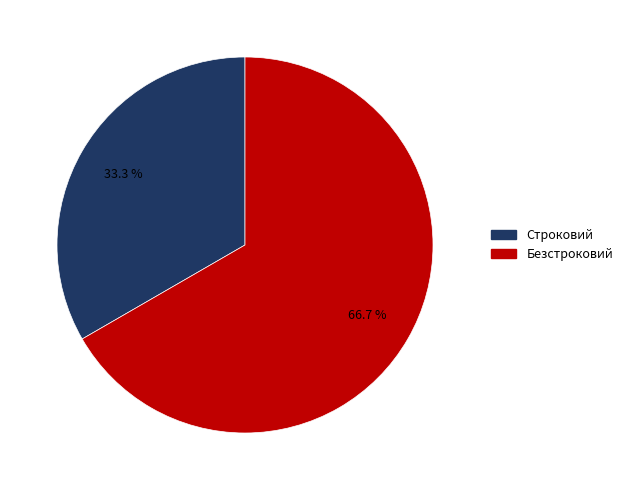

Is it true that Строковий is 26% of the pie?

False